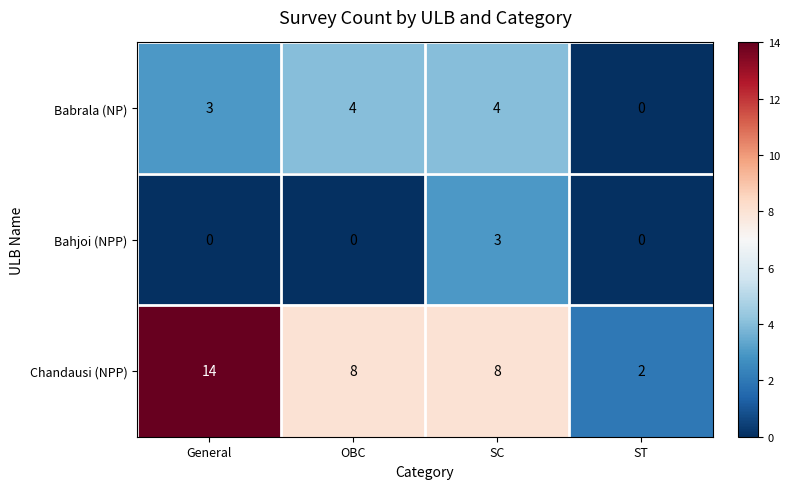

At how many categories does at least one series exceed 4?

3